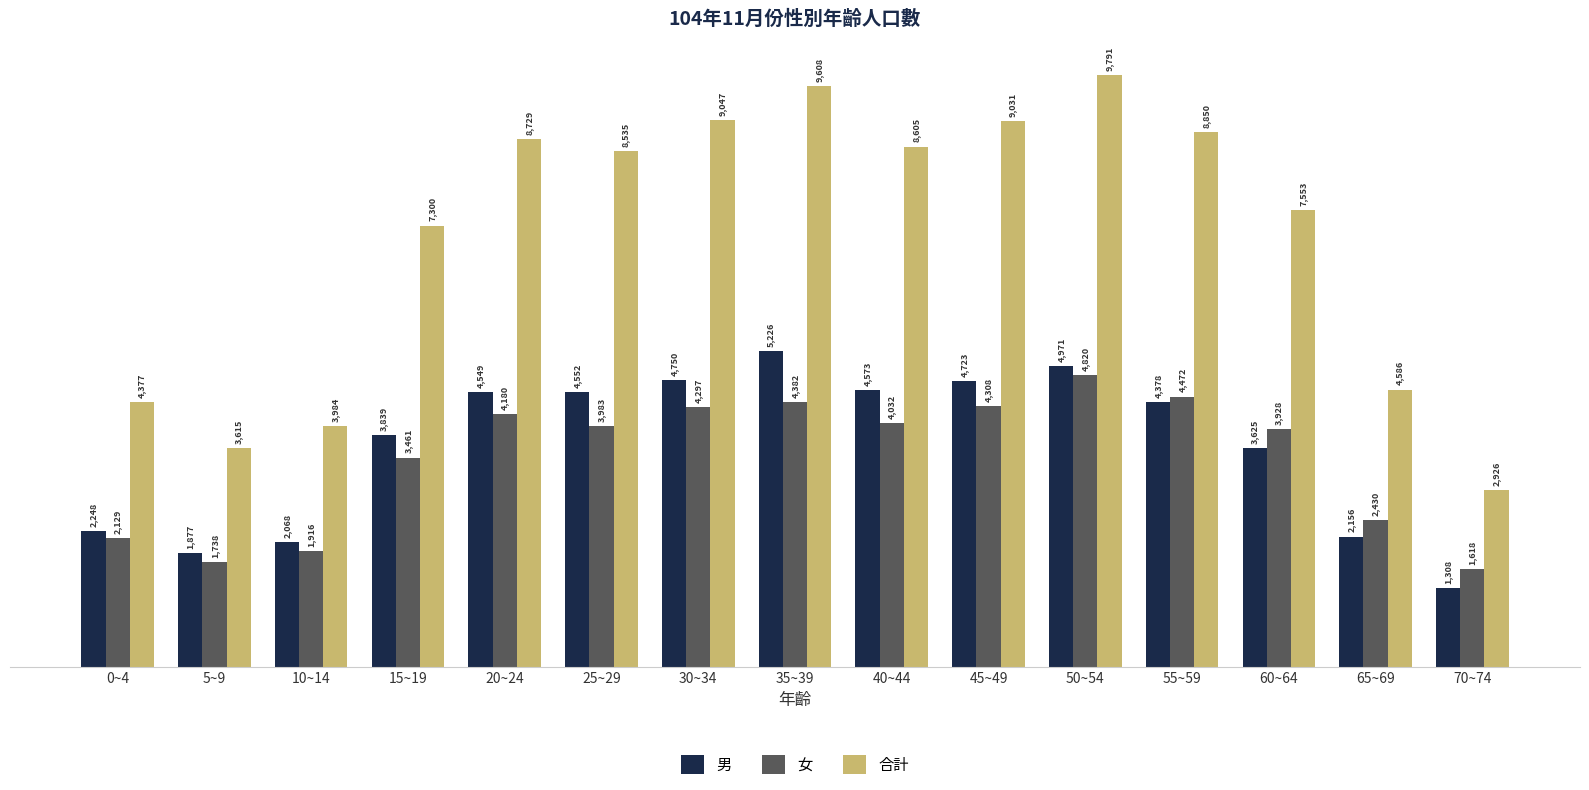

Reading left to right, list all the values displayed in this chart.

男: 2248	1877	2068	3839	4549	4552	4750	5226	4573	4723	4971	4378	3625	2156	1308
女: 2129	1738	1916	3461	4180	3983	4297	4382	4032	4308	4820	4472	3928	2430	1618
合計: 4377	3615	3984	7300	8729	8535	9047	9608	8605	9031	9791	8850	7553	4586	2926